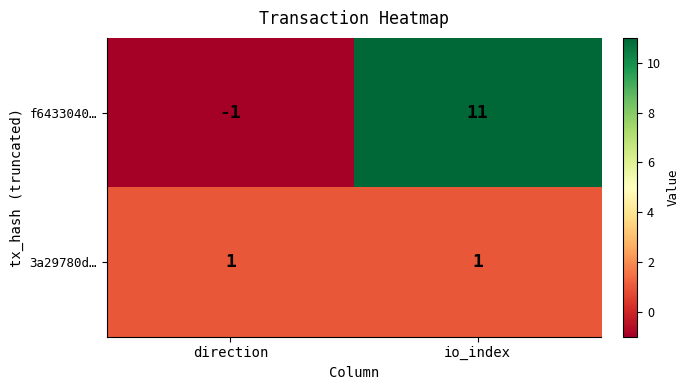

Rank the series by their maximum value, from highest to lowest.

f6433040…, 3a29780d…